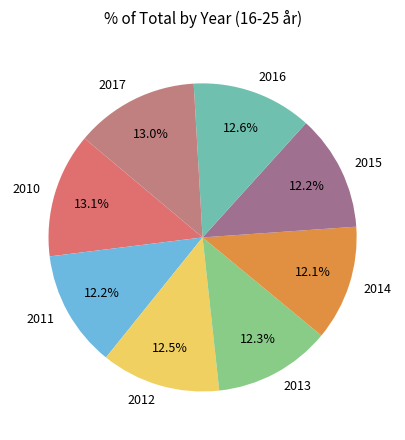

Is 2010 the majority of the pie?

No